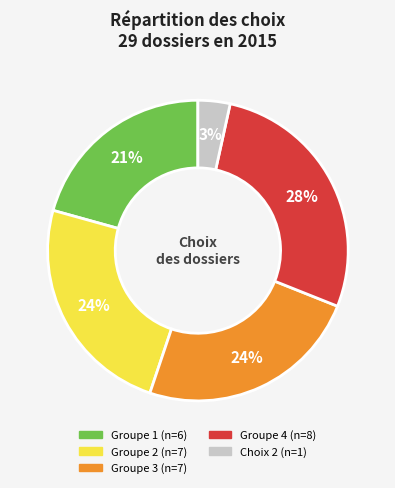

Is there any slice that represents more than half of the pie?

No